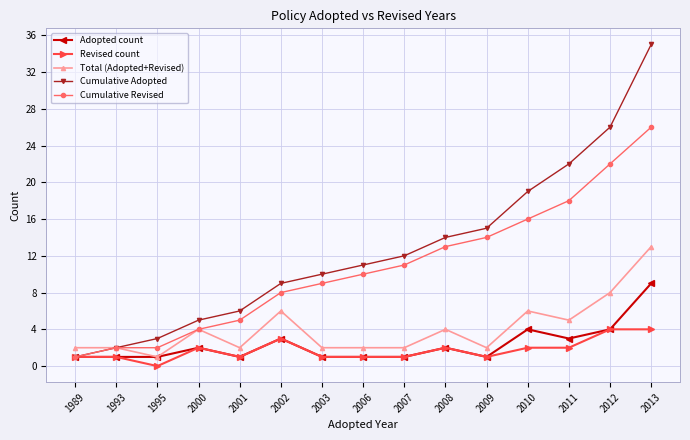

True or false: Revised count and Total (Adopted+Revised) cross at least once.

False